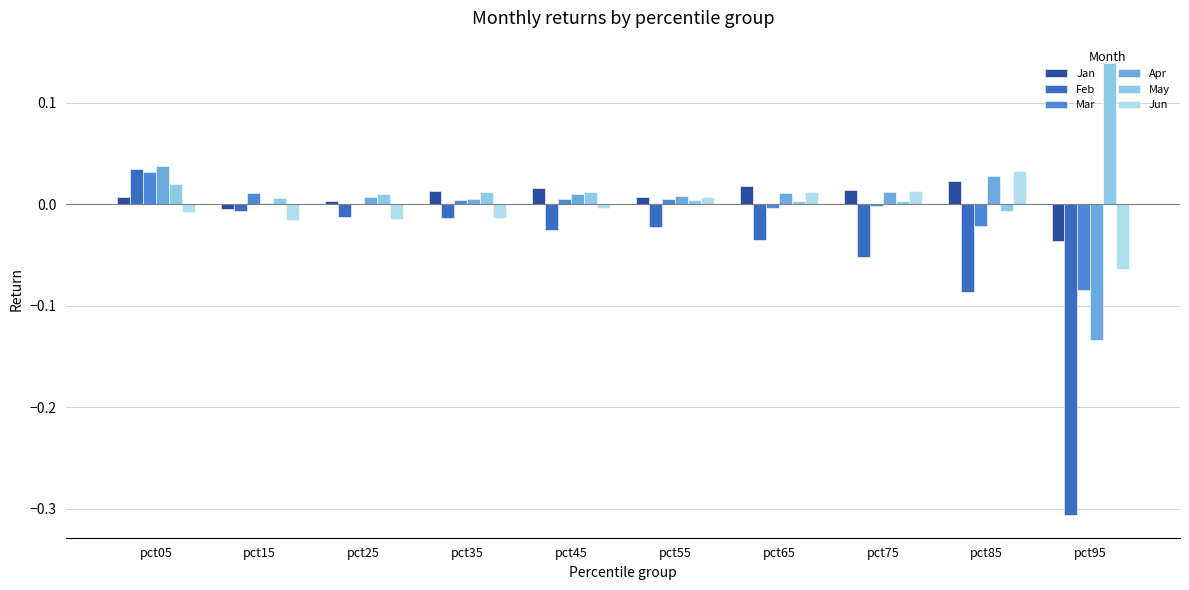

Are the bars horizontal?

No